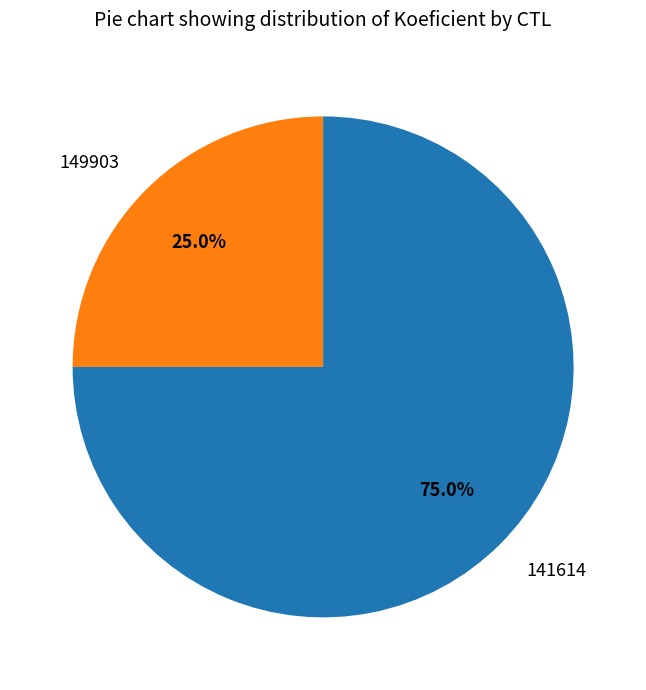

Does 141614 represent more than half of the total?

Yes